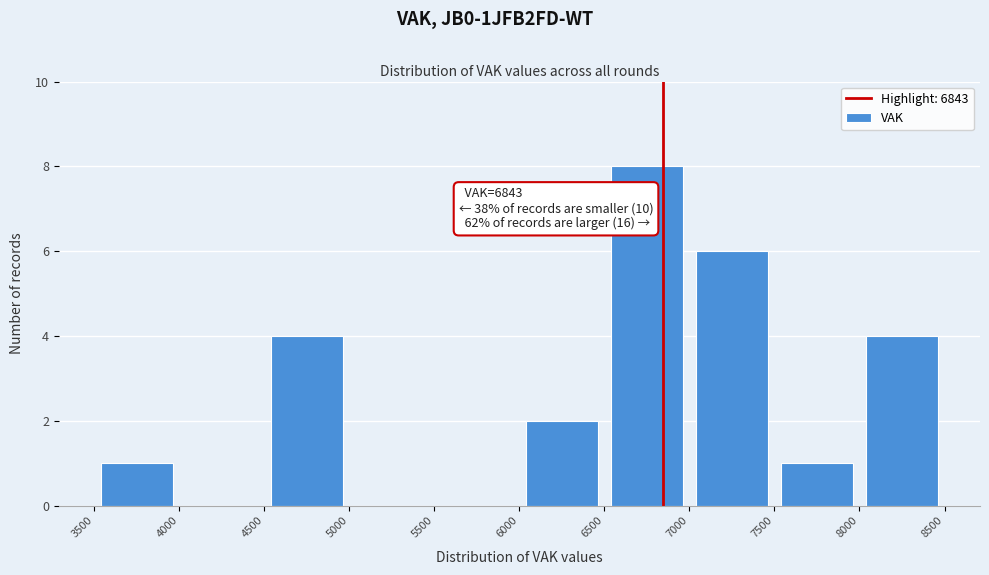

Which range on the x-axis has the tallest bar?

6500 to 7000